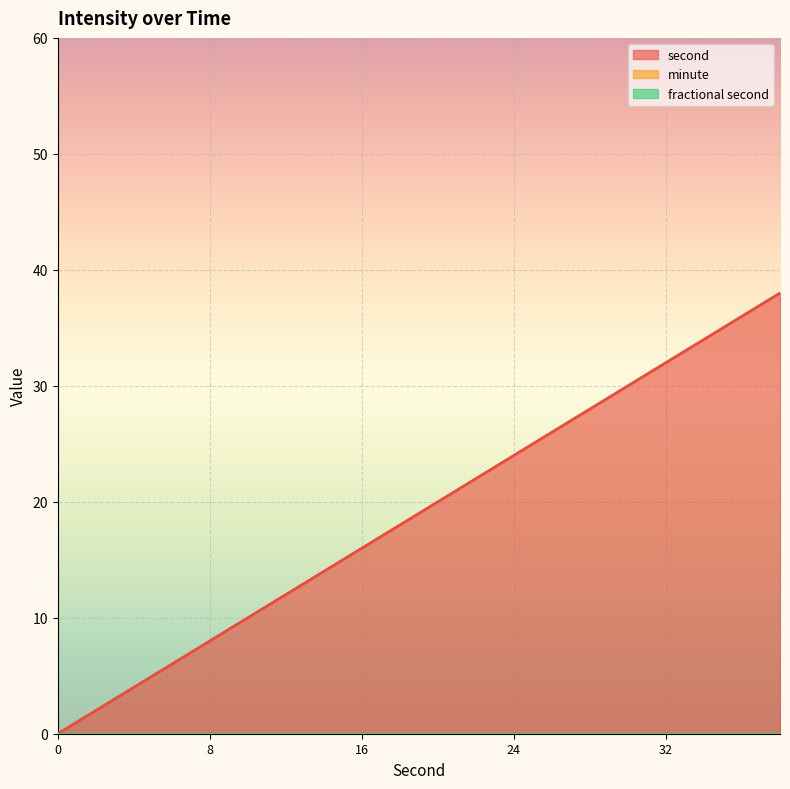

True or false: minute and second cross at least once.

False